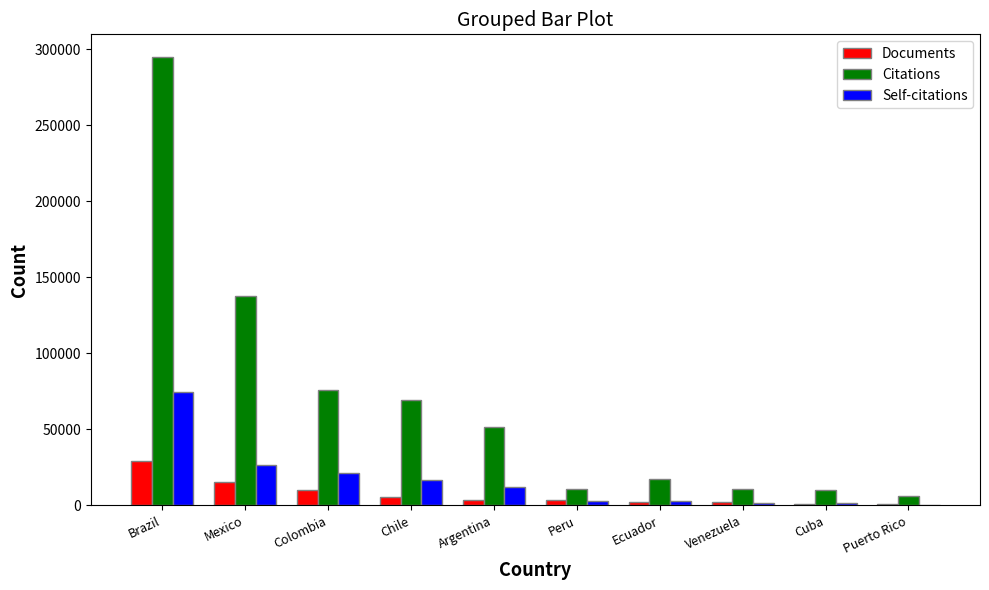

At which category does the chart reach its peak across all series?

Brazil